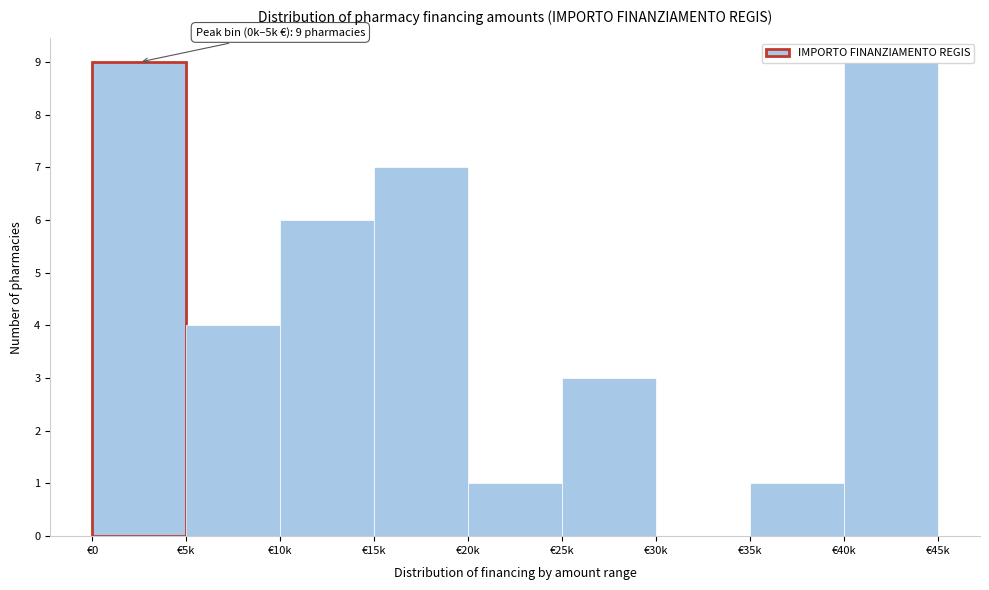

What is the maximum value shown in the chart?

9